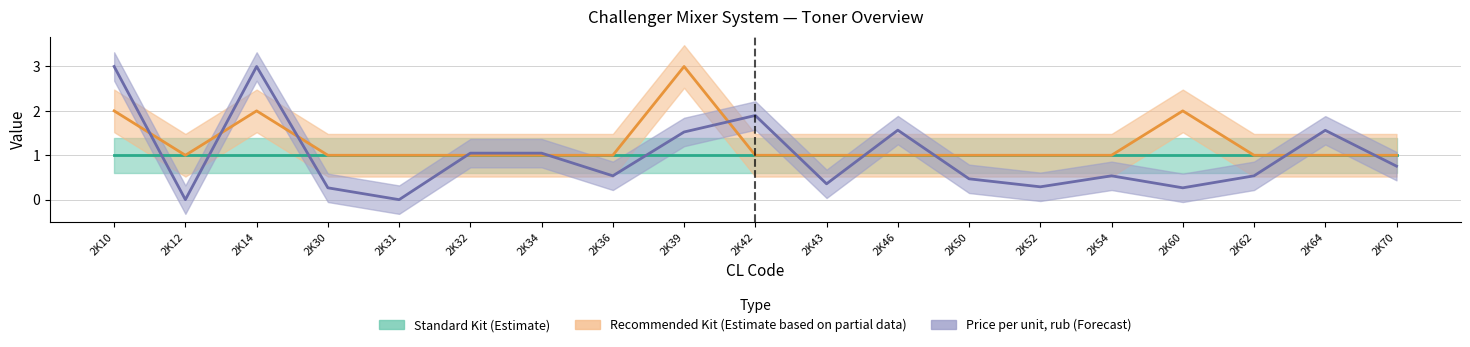

How many intersections are there between Price per unit, rub (Forecast) and Recommended Kit (Estimate based on partial data)?

11